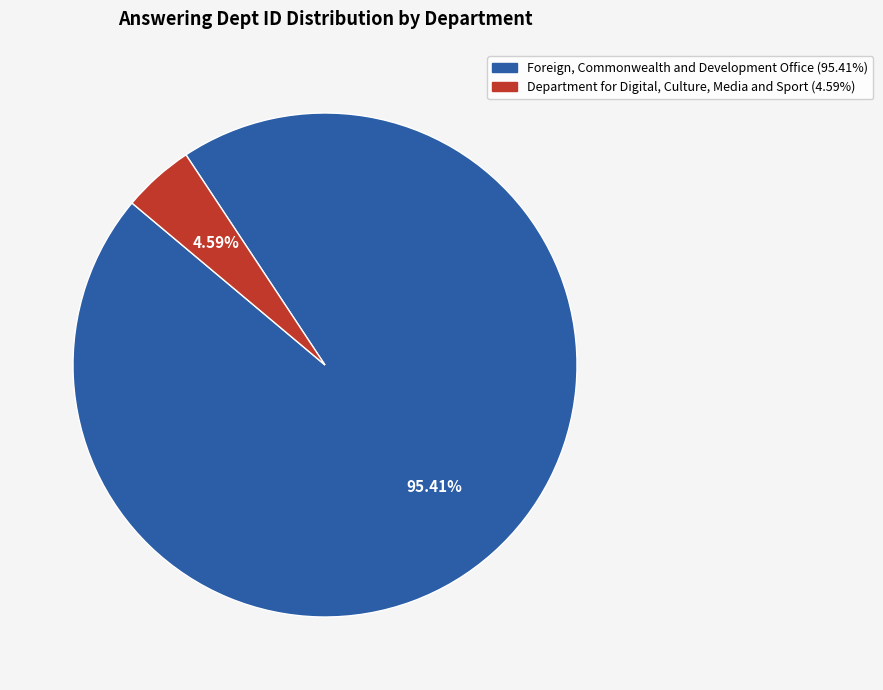

To the nearest percent, what portion does Foreign, Commonwealth and Development Office represent?

95%